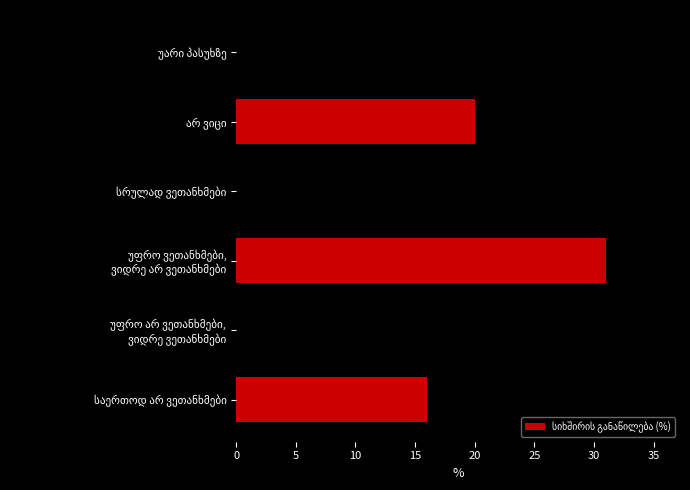

What is the difference between the maximum and minimum values?

30